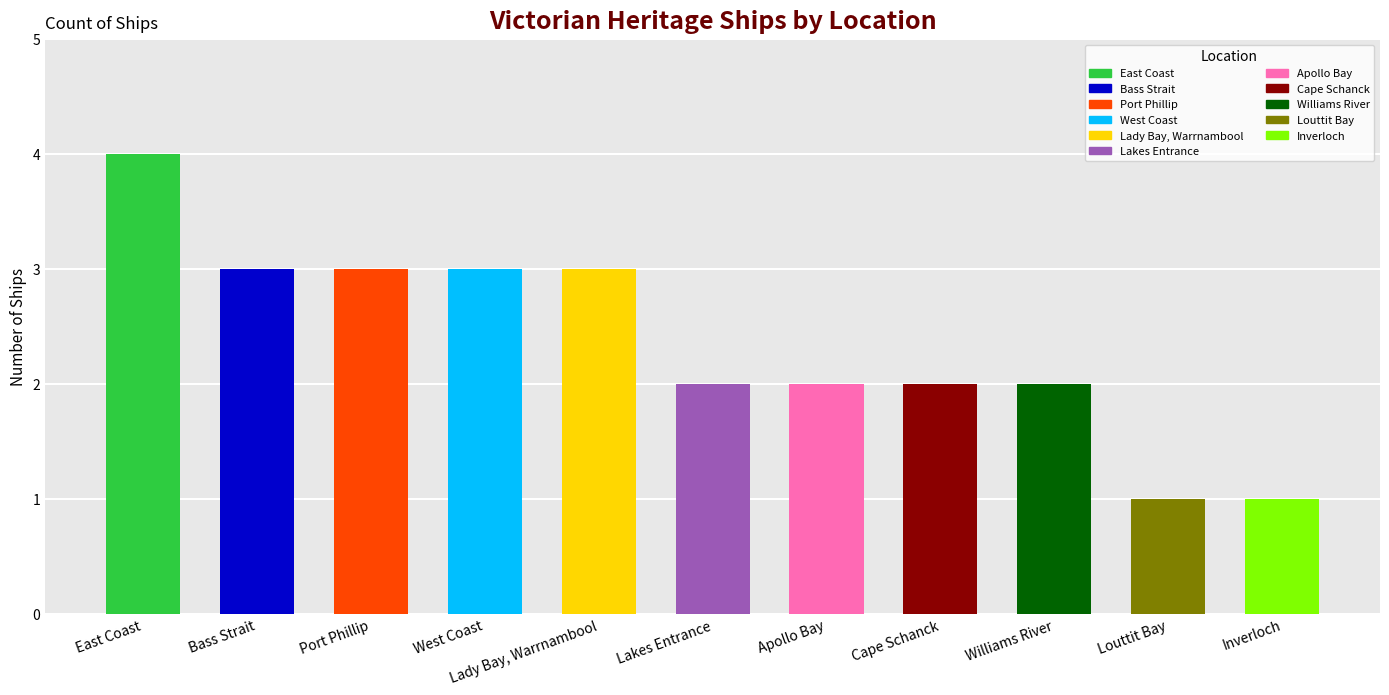

What is the change in value from Lakes Entrance to Louttit Bay?

-1